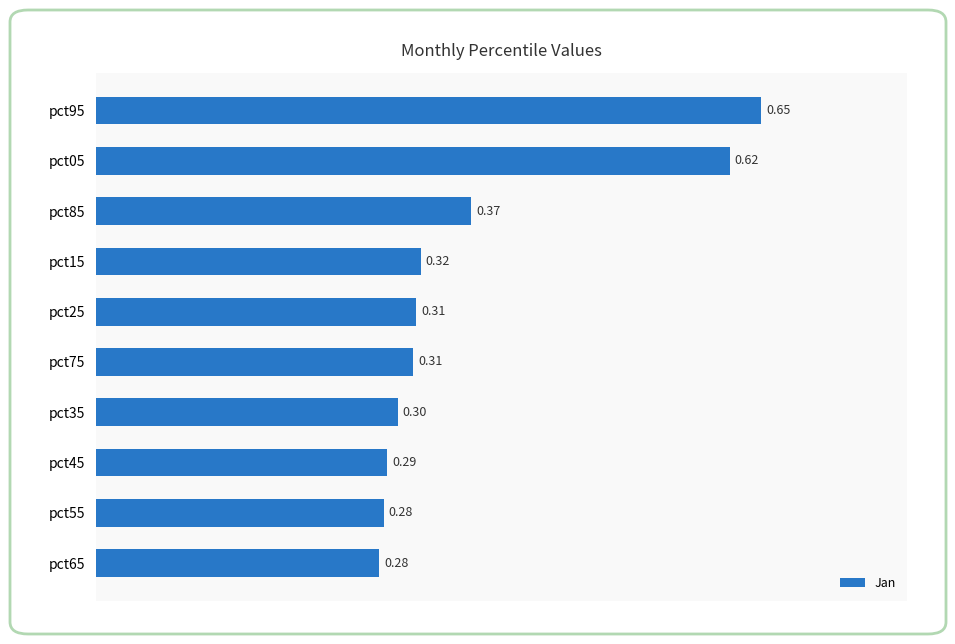

What is the difference between the values at pct95 and pct15?

0.3